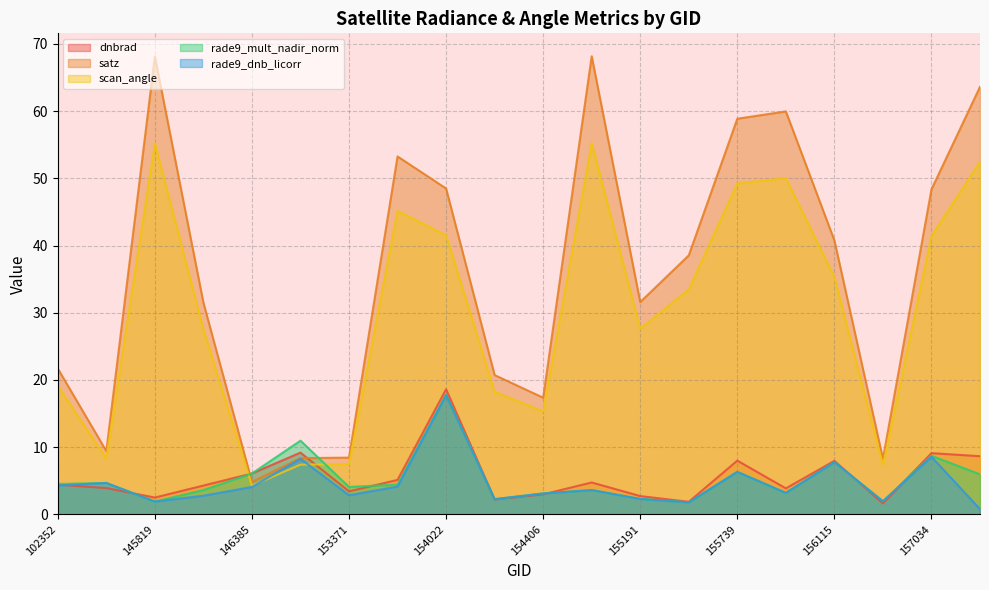

Count the number of data series in this chart.

5